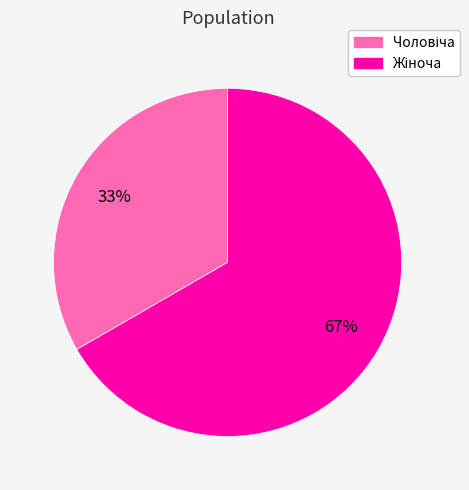

Is there a majority slice in this chart?

Yes